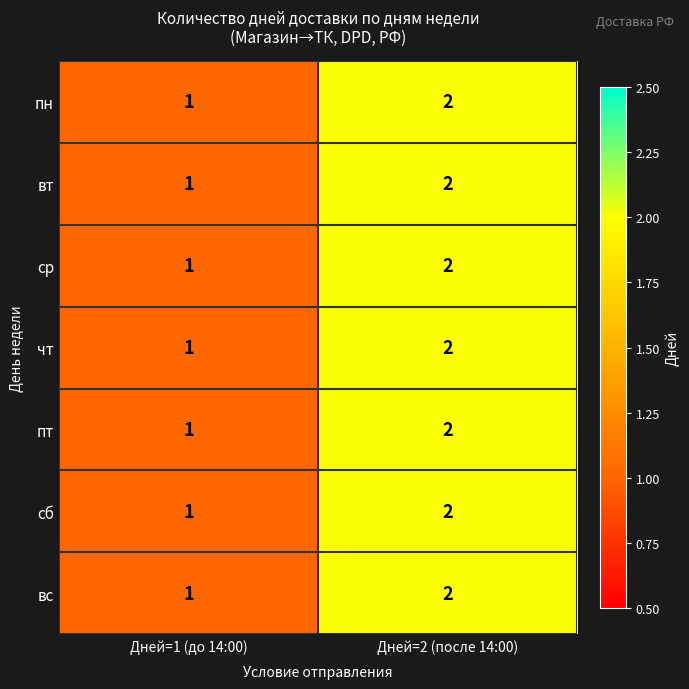

At which label is вт closest to 1?

Дней=1 (до 14:00)